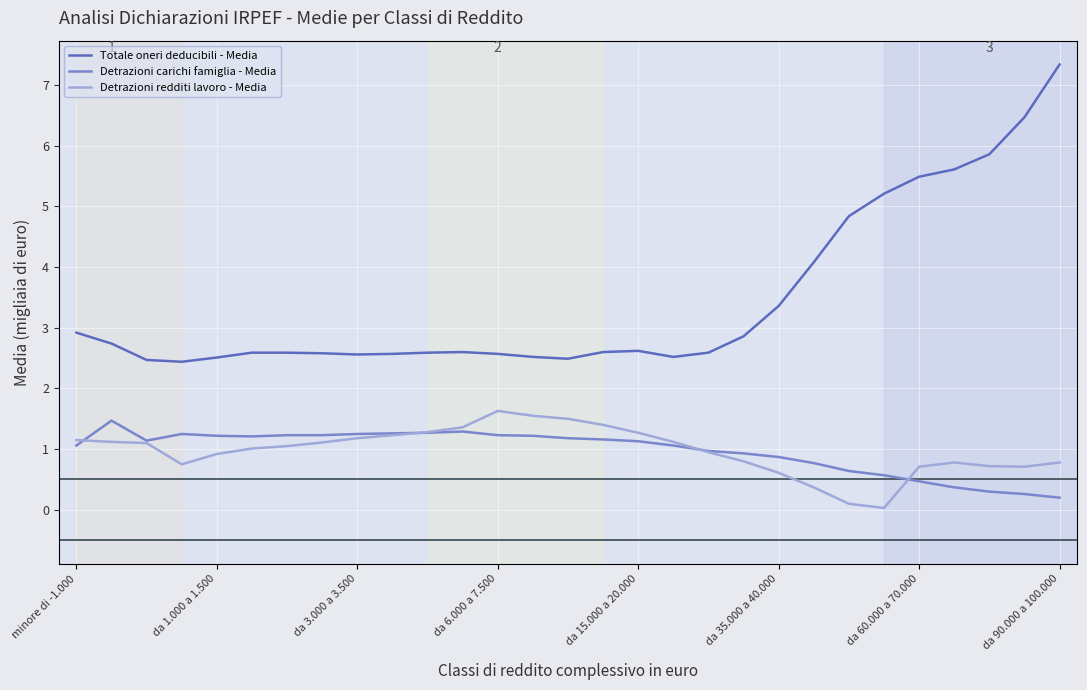

Which series has the largest range (max minus min)?

Totale oneri deducibili - Media